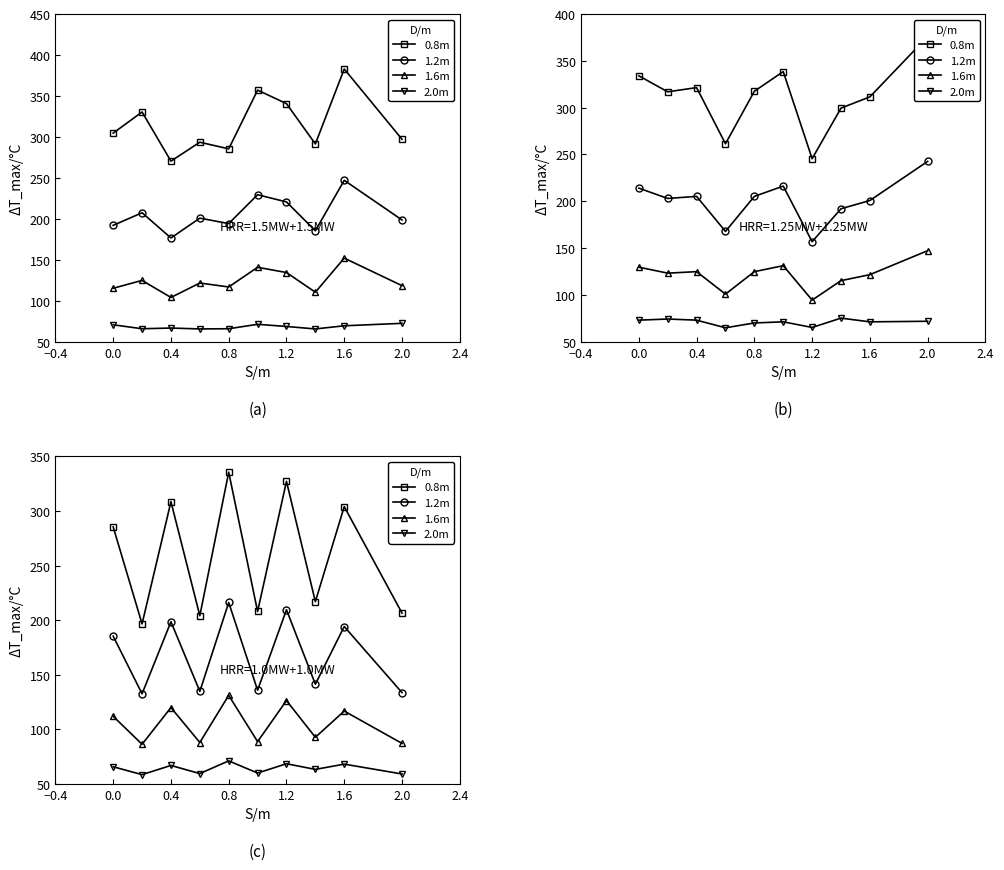

True or false: 1.6m and 0.8m intersect in this chart.

False